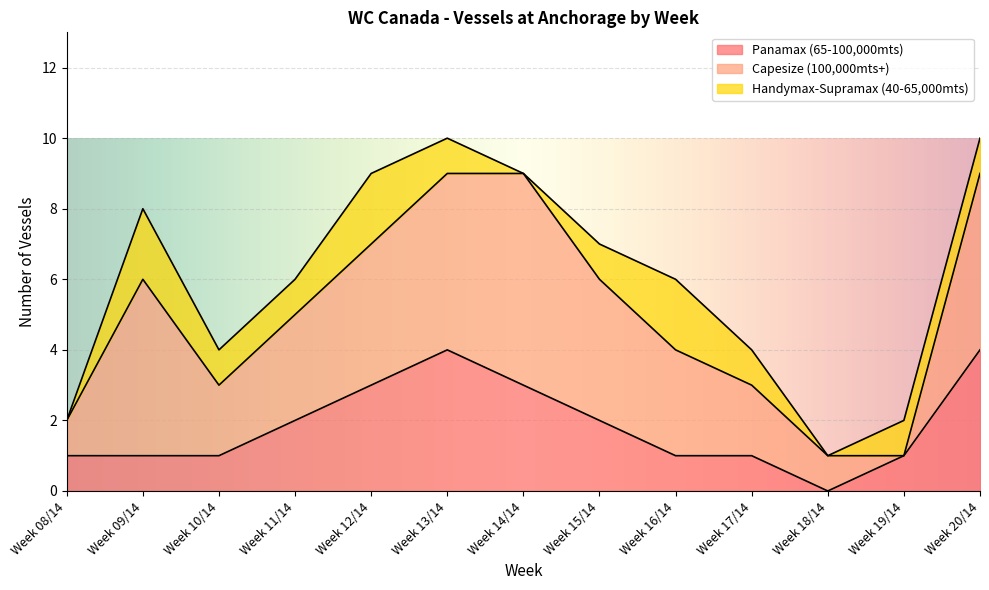

What is the maximum value for Panamax (65-100,000mts)?

4